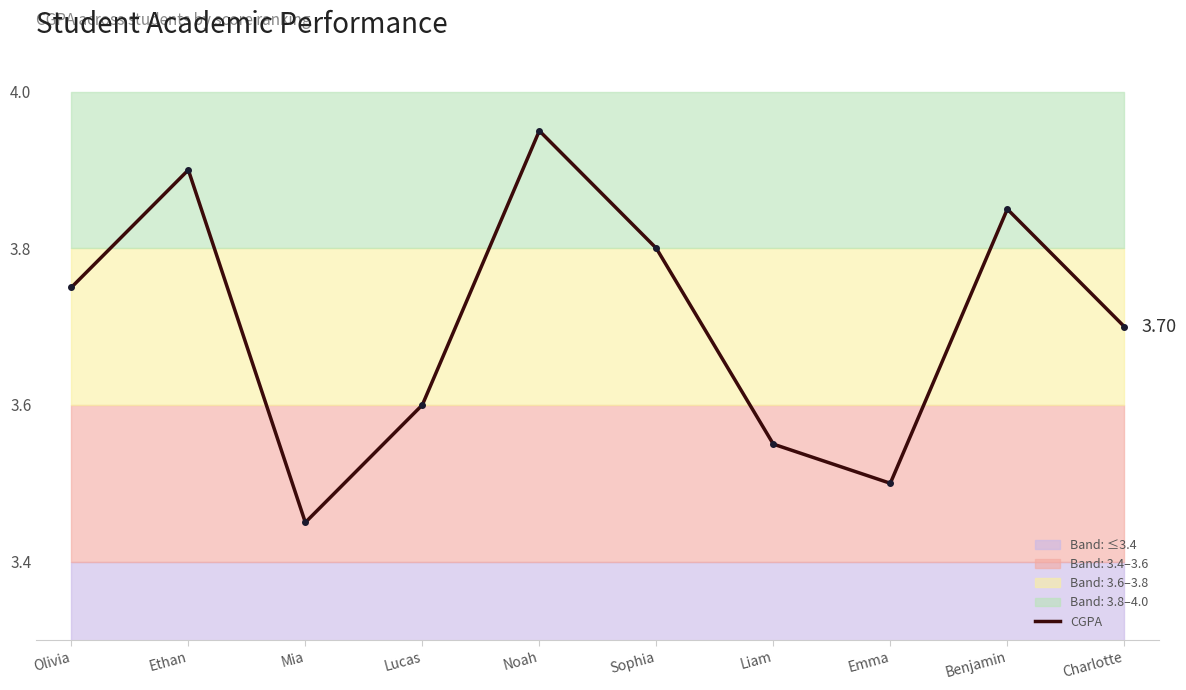

Which category has the lowest value across all series?

Mia